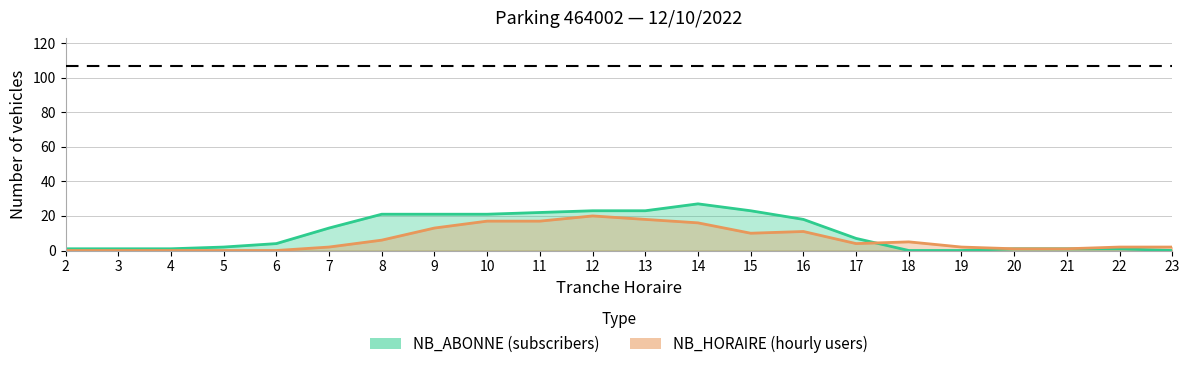

What is the difference between the maximum and minimum values in the NB_ABONNE series?

27